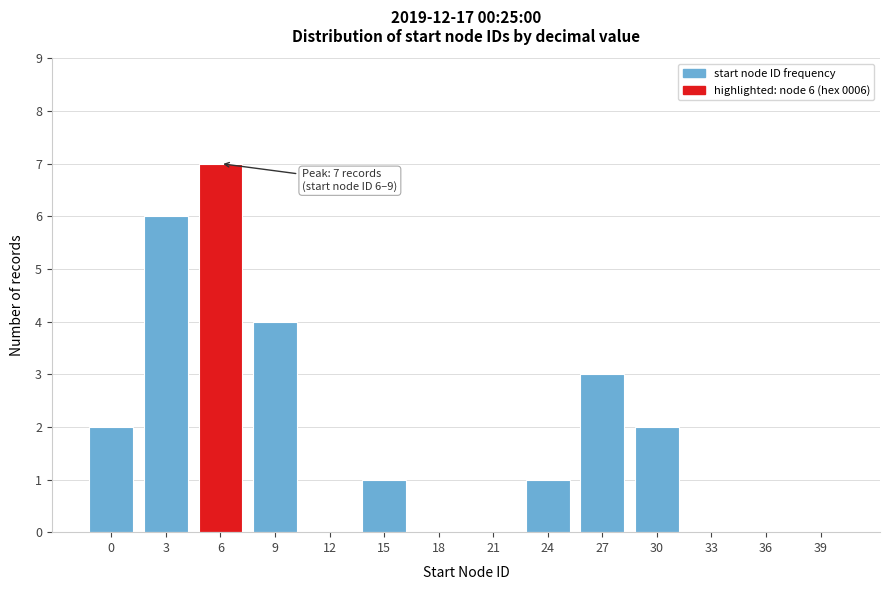

Reading left to right, transcribe all the data shown in this chart.

0=2	3=6	6=7	9=4	12=0	15=1	18=0	21=0	24=1	27=3	30=2	33=0	36=0	39=0